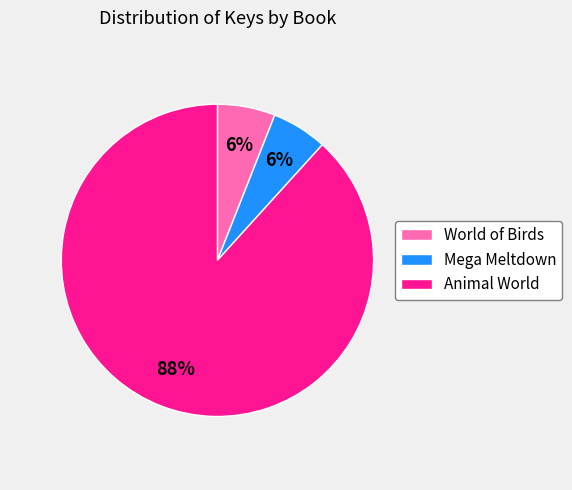

Which category has the biggest portion of the pie?

Animal World